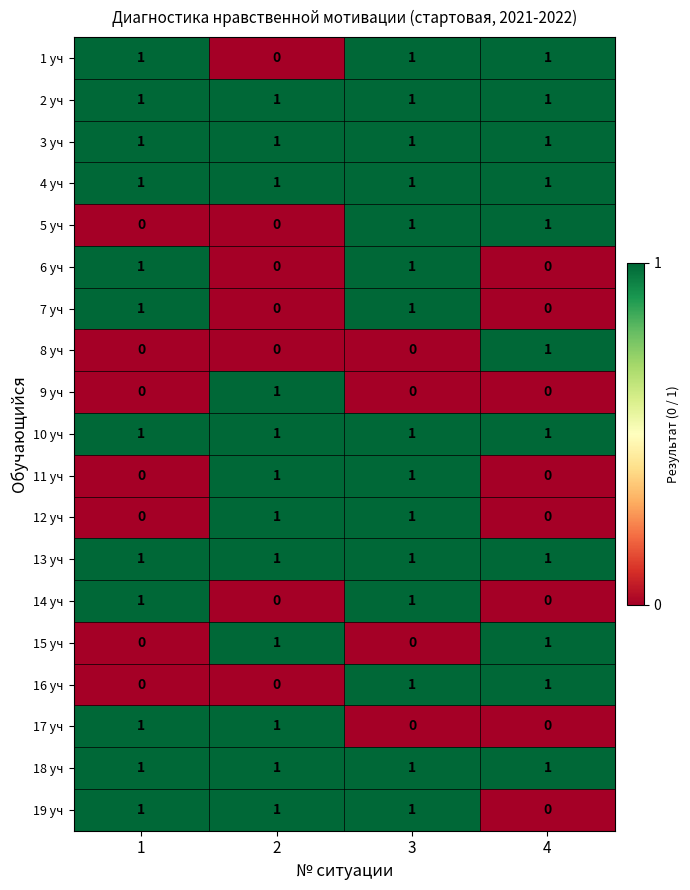

How many 14 уч values are between 0 and 1?

4